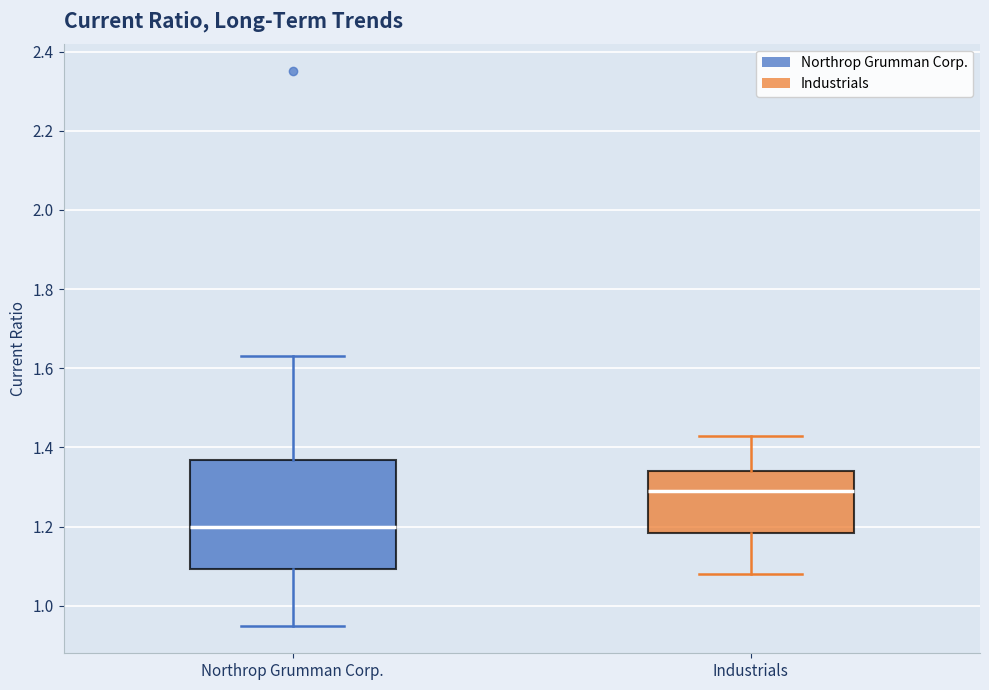

Which box's median line is the lowest?

Northrop Grumman Corp.